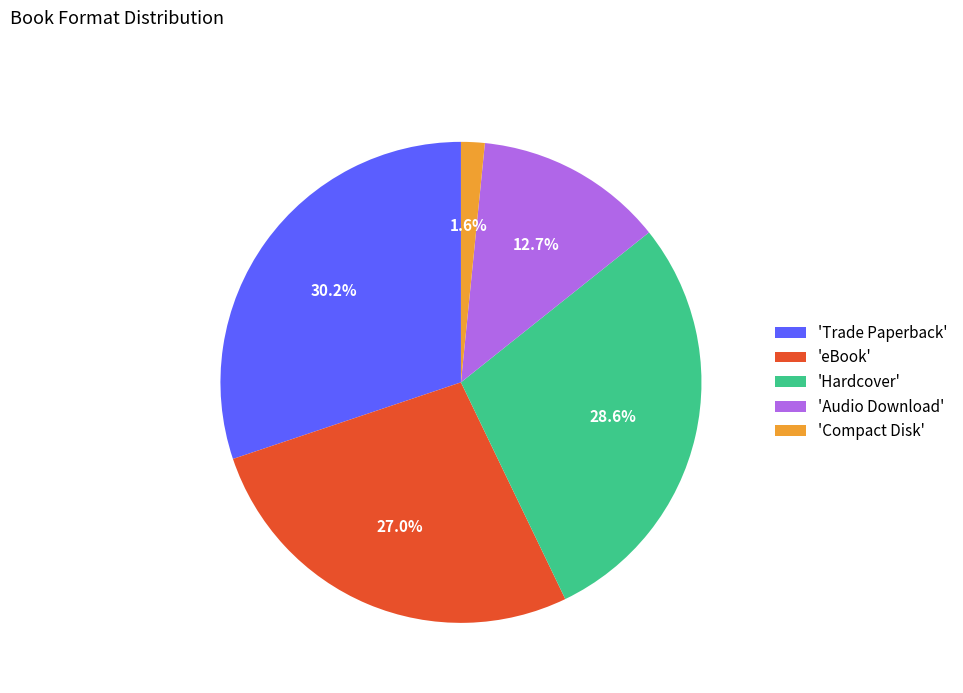

How much of the chart is everything except 'Compact Disk'?

98.4%